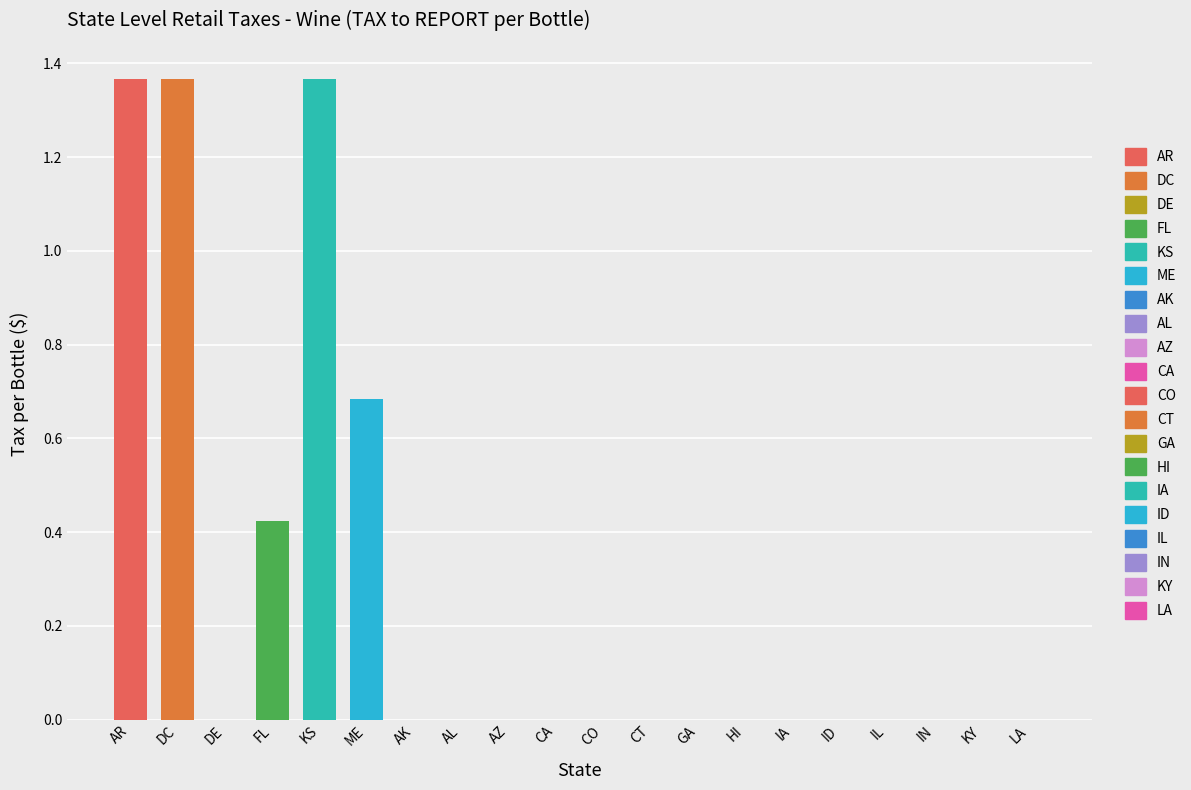

Which category has the lowest value across all series?

DE